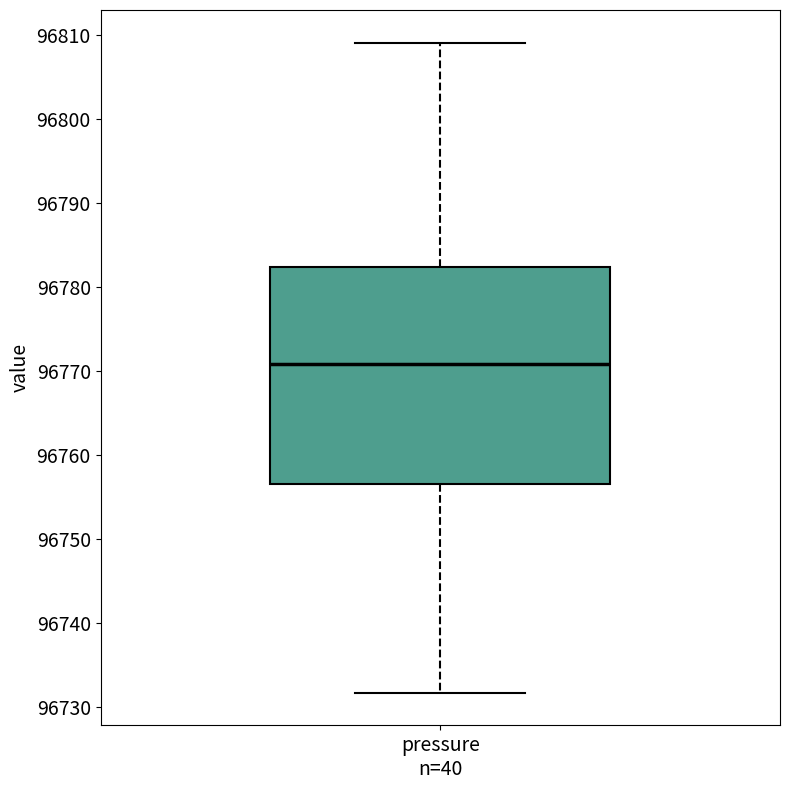

Where does the median line of the box for pressure n=40 sit on the y-axis? The values are not printed on the chart, so give them approximately, as read against the axis.

96771